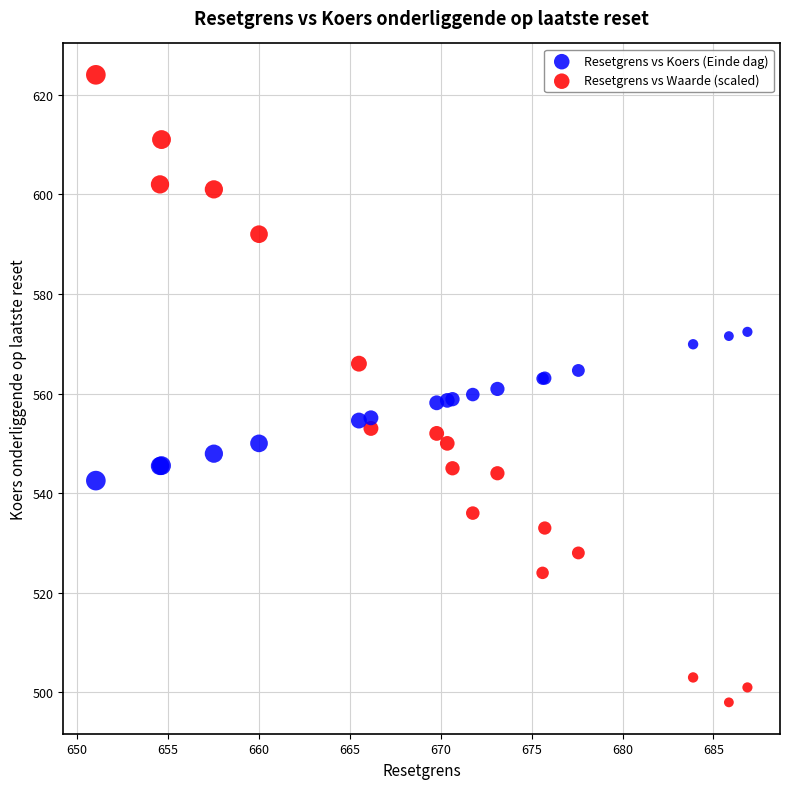

What are all the series names shown in the legend?

Resetgrens vs Koers (Einde dag), Resetgrens vs Waarde (scaled)